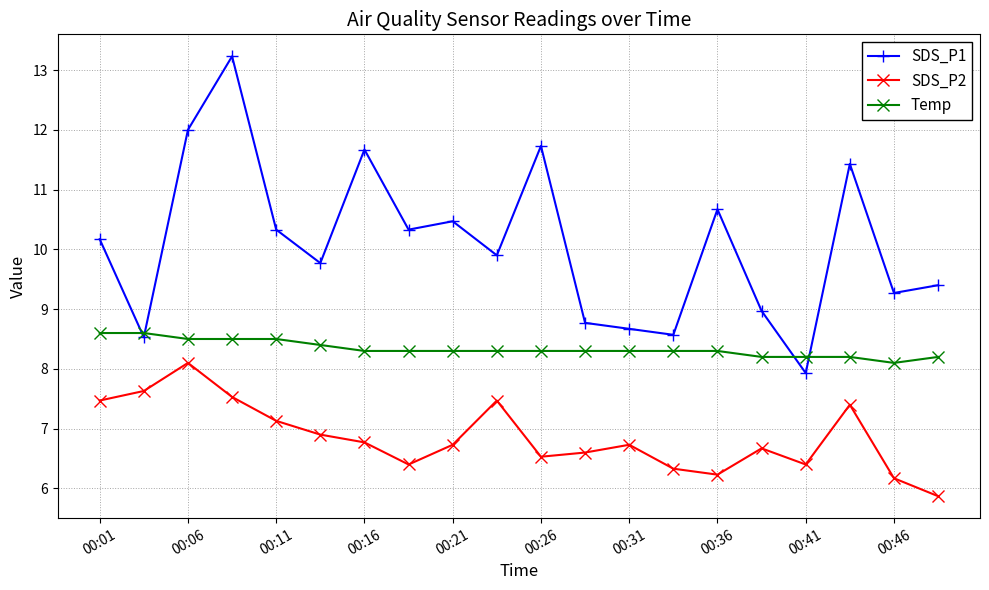

What is the minimum value for SDS_P2?

5.9